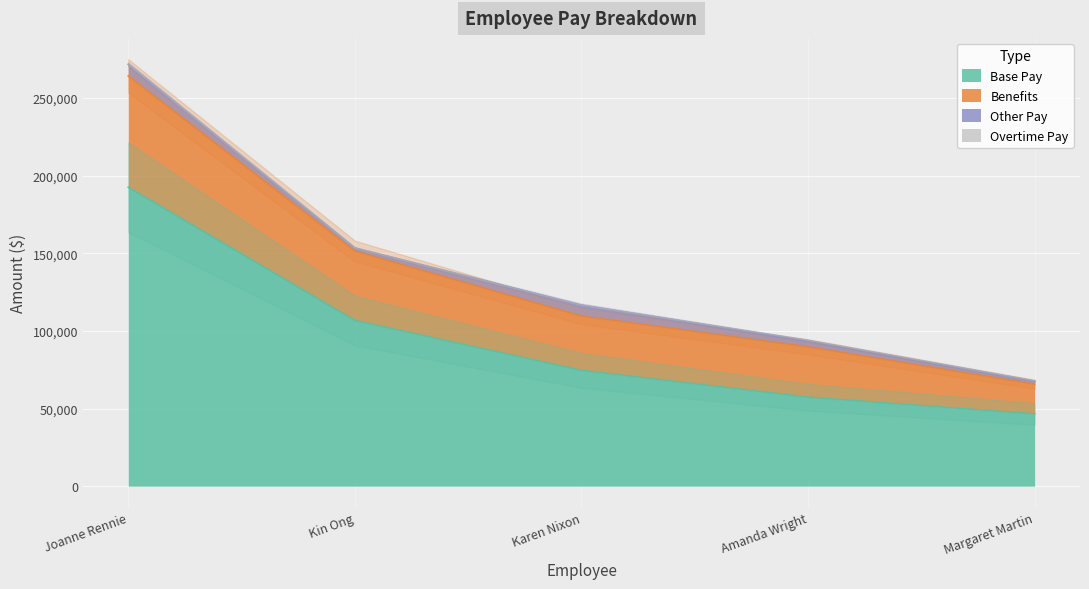

What is the minimum value for Base Pay?

46493